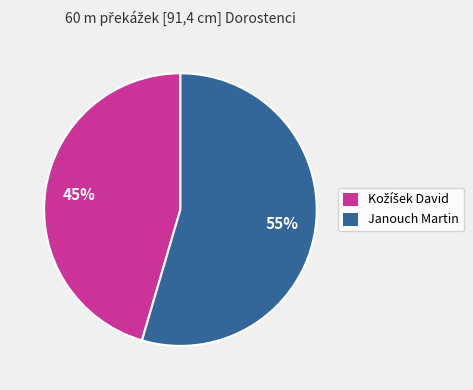

Count the number of slices in the pie.

2